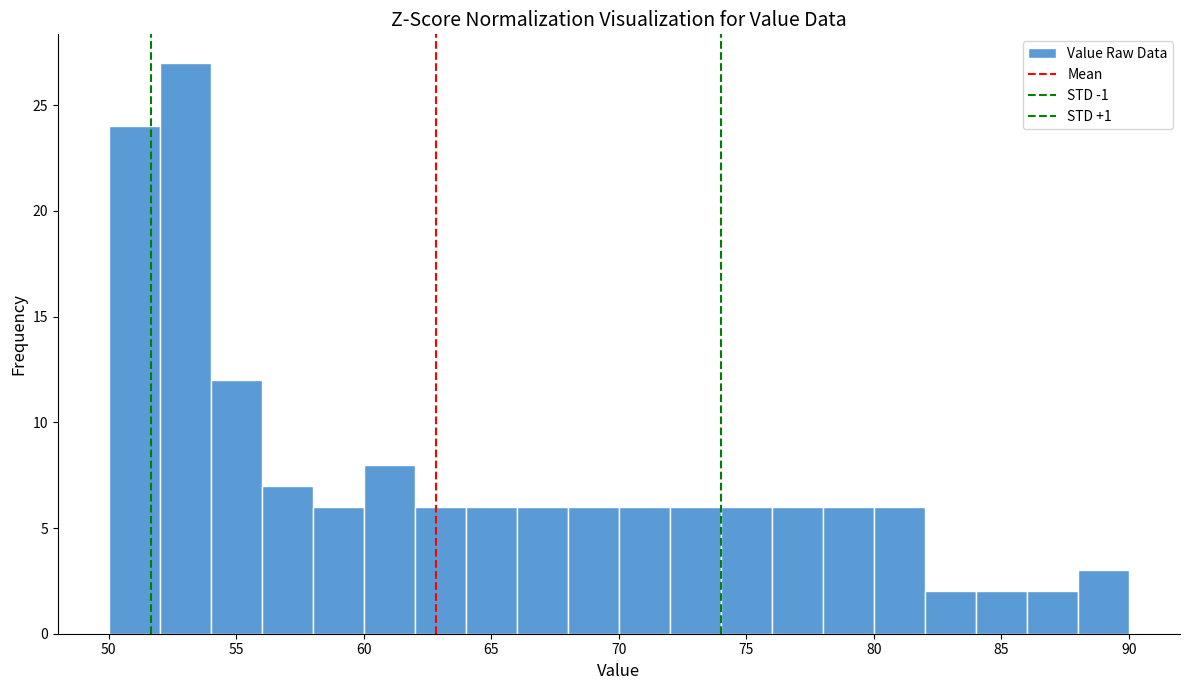

What is the height of the bar covering 58 to 60 on the x-axis? The values are not printed on the chart, so give them approximately, as read against the axis.

6